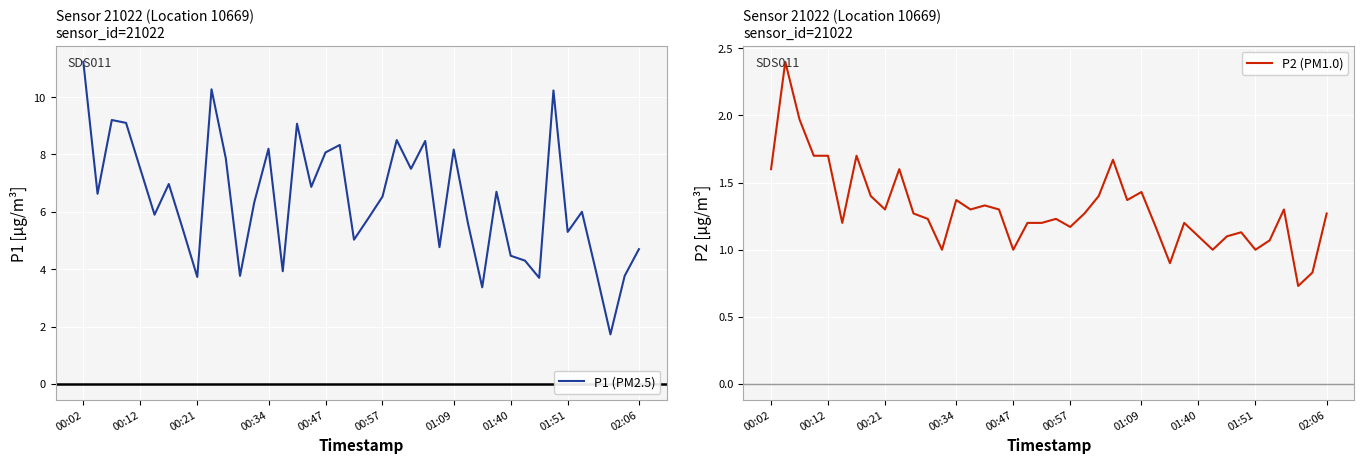

What is the minimum value for P1 (PM2.5)?

1.7